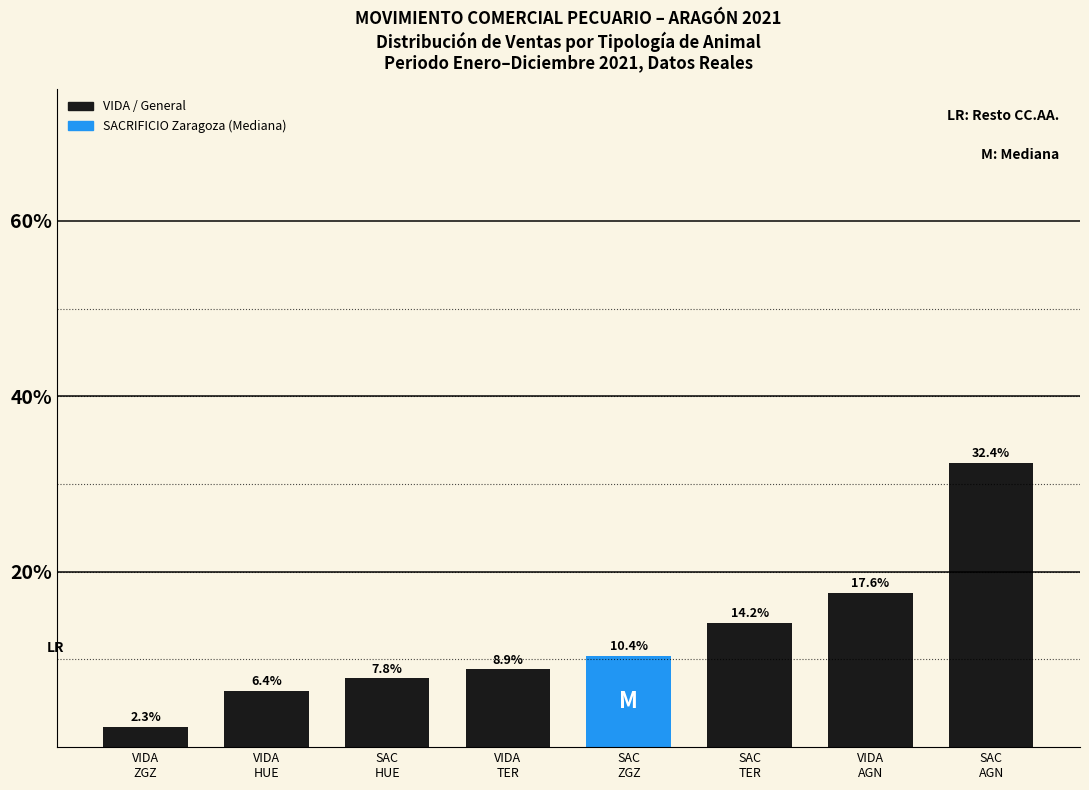

Reading left to right, extract all data points from this chart.

2.3	6.4	7.8	8.9	10.4	14.2	17.6	32.4